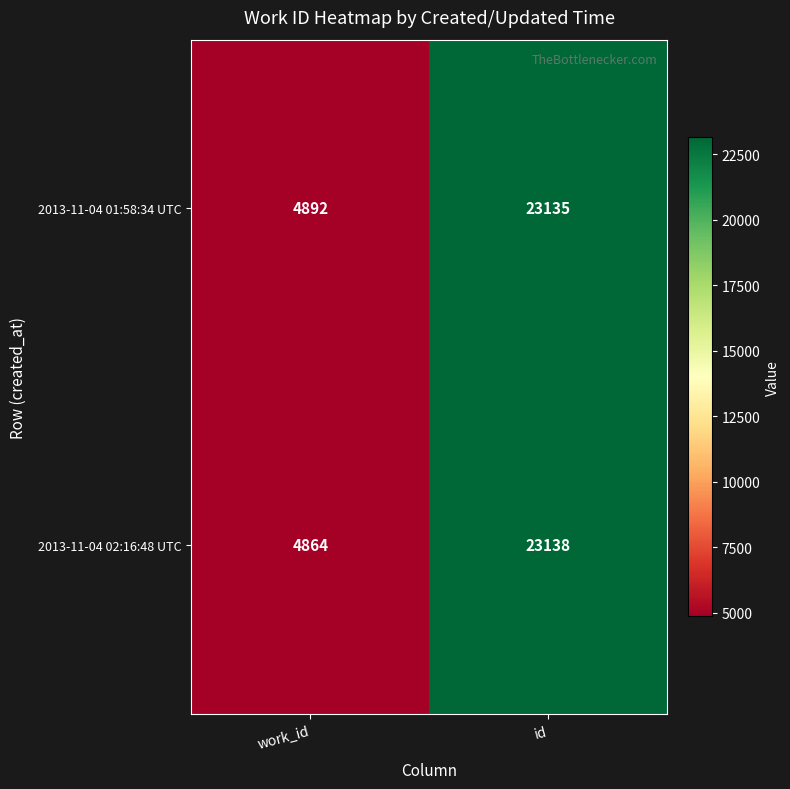

Reading left to right, list all the values displayed in this chart.

2013-11-04 01:58:34 UTC: 4892	23135
2013-11-04 02:16:48 UTC: 4864	23138